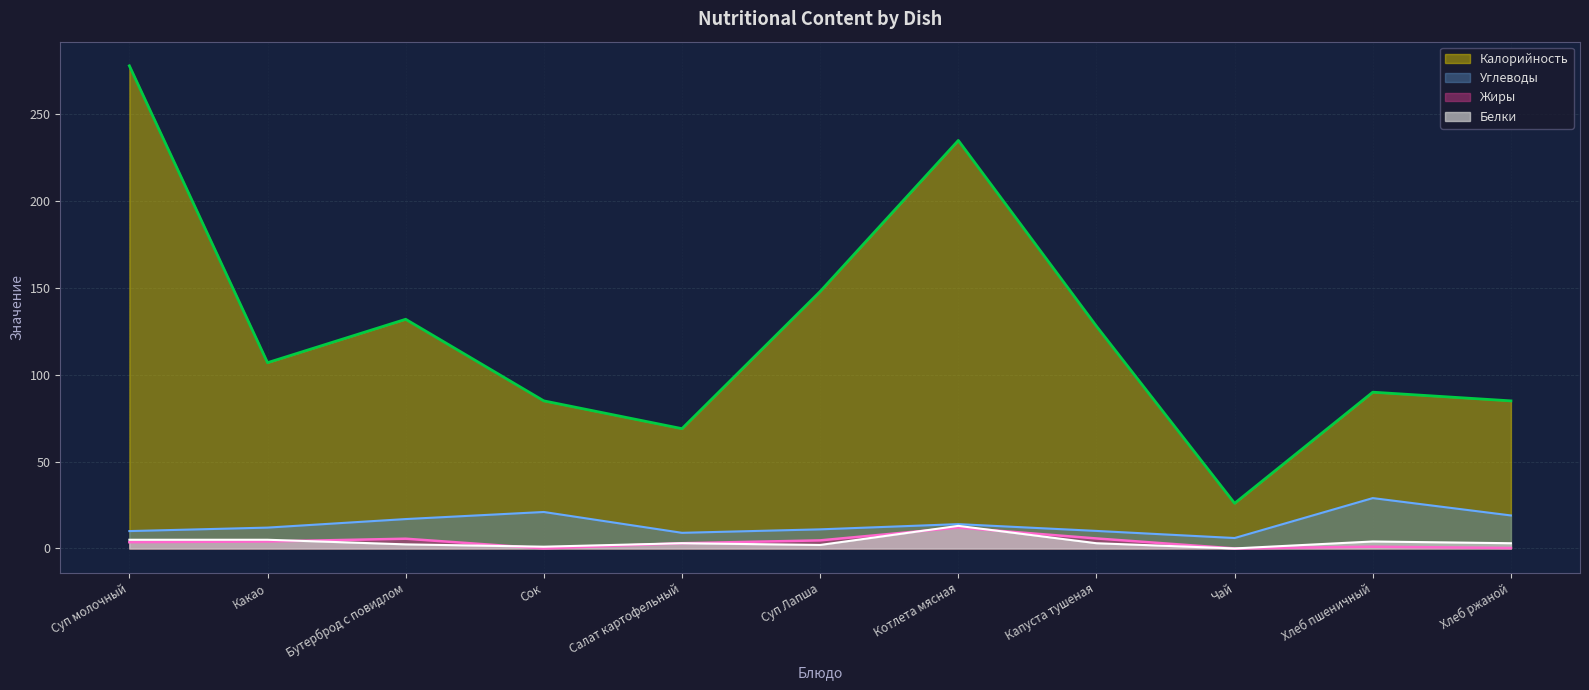

At which label is Белки closest to 6?

Суп молочный